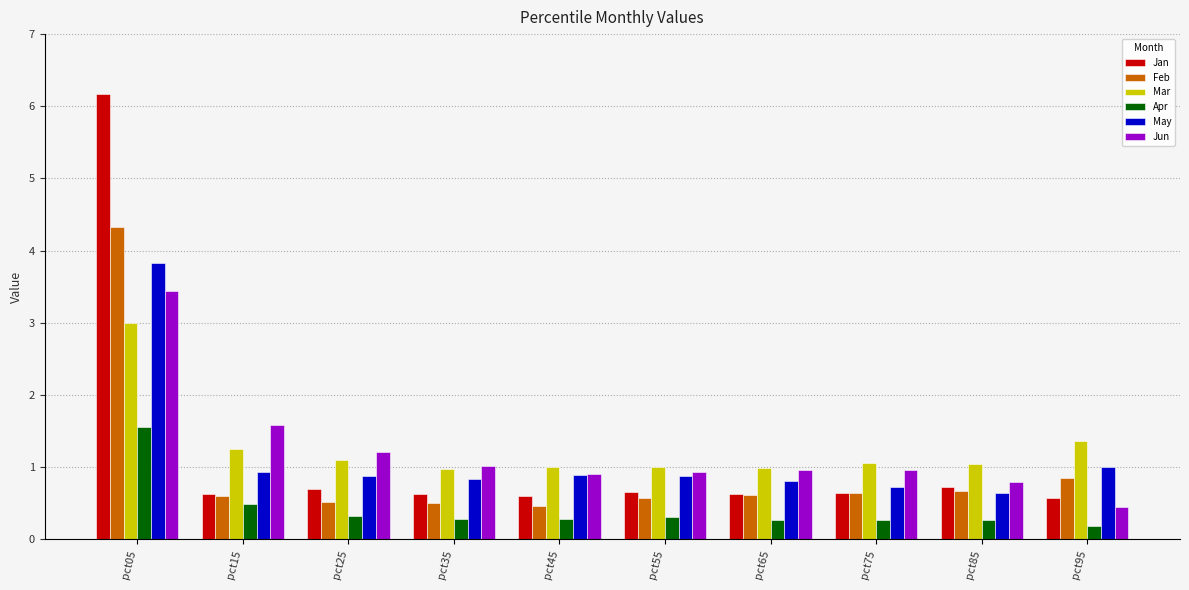

At which category is the sum across all series the highest?

pct05